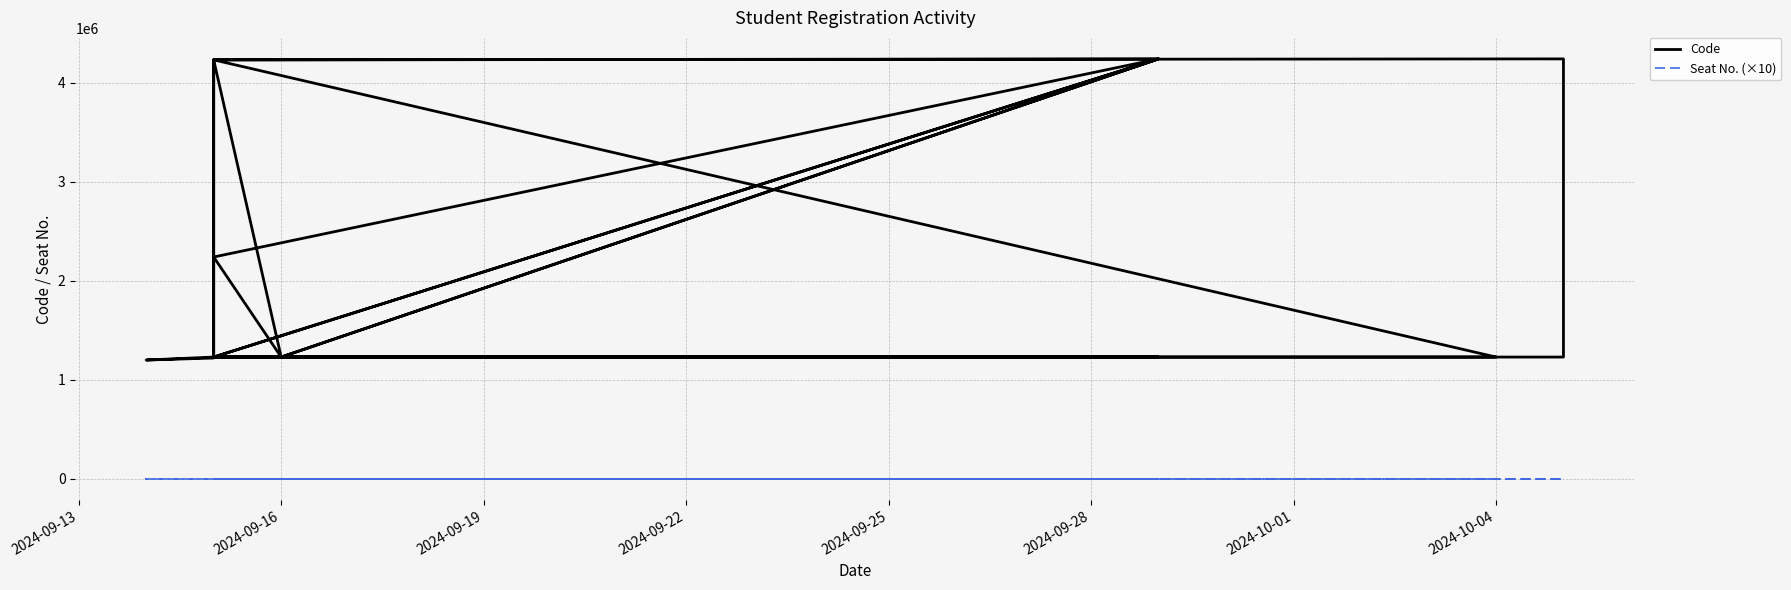

At which category does the chart reach its minimum across all series?

2024-09-13